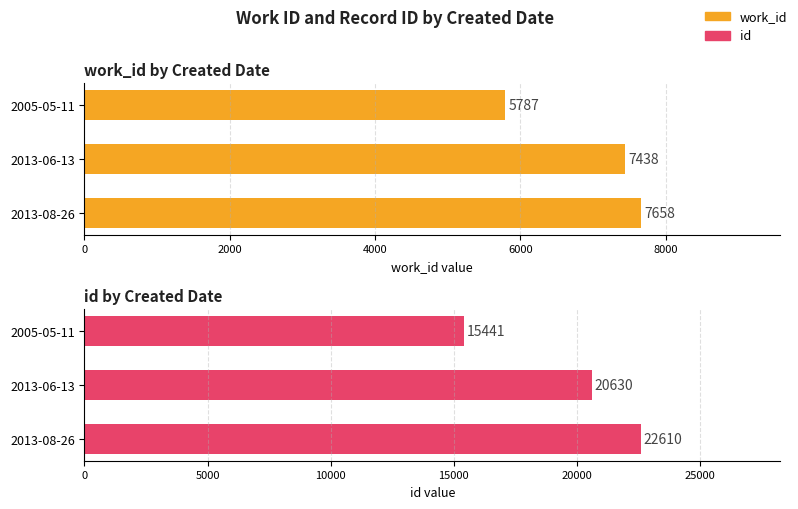

At how many categories does at least one series exceed 15176?

3